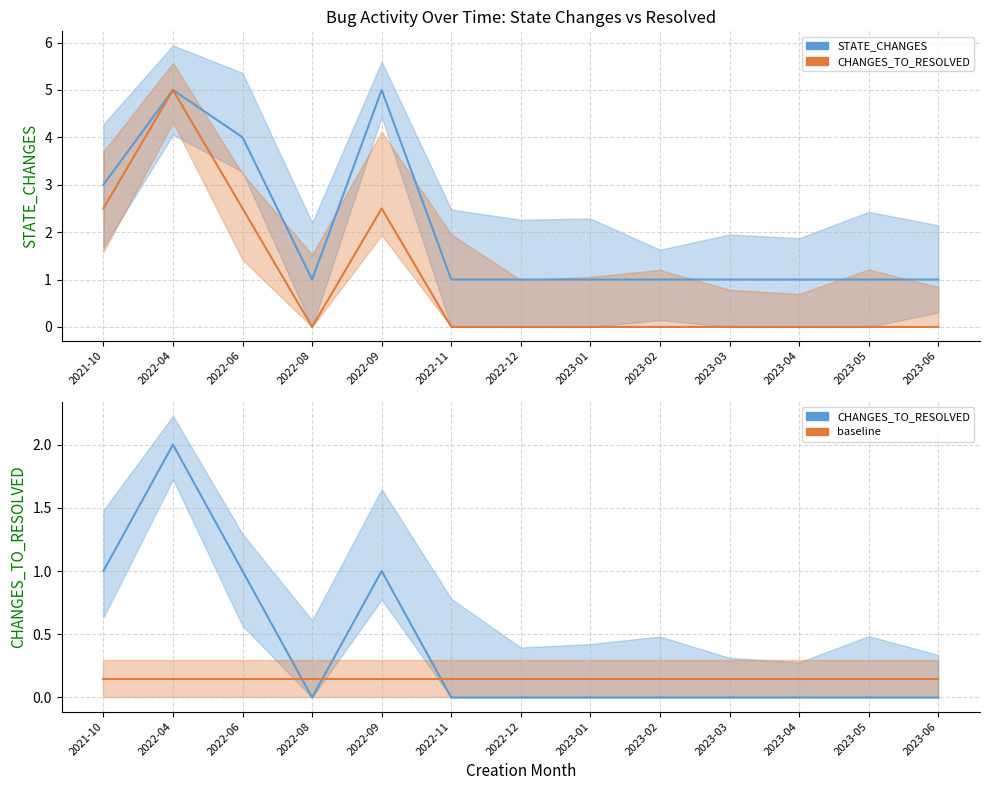

What is the total value across all series at 2023-06?

1.1